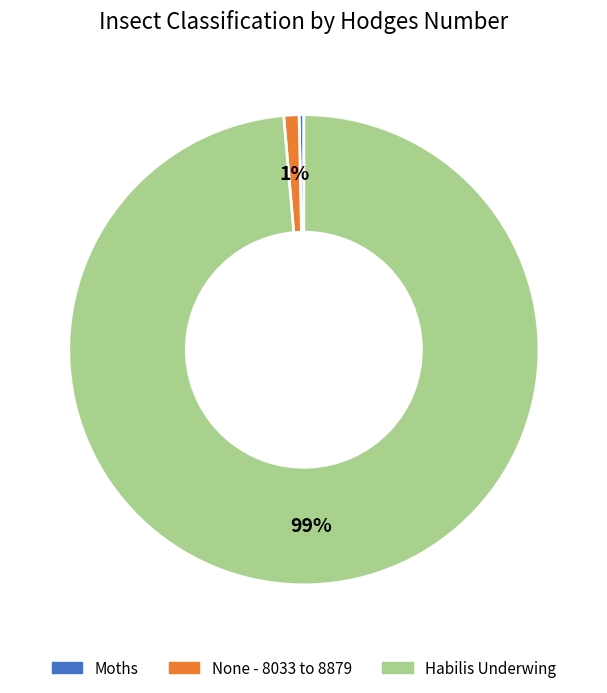

To the nearest percent, what is the combined percentage of Habilis Underwing and None - 8033 to 8879?

100%